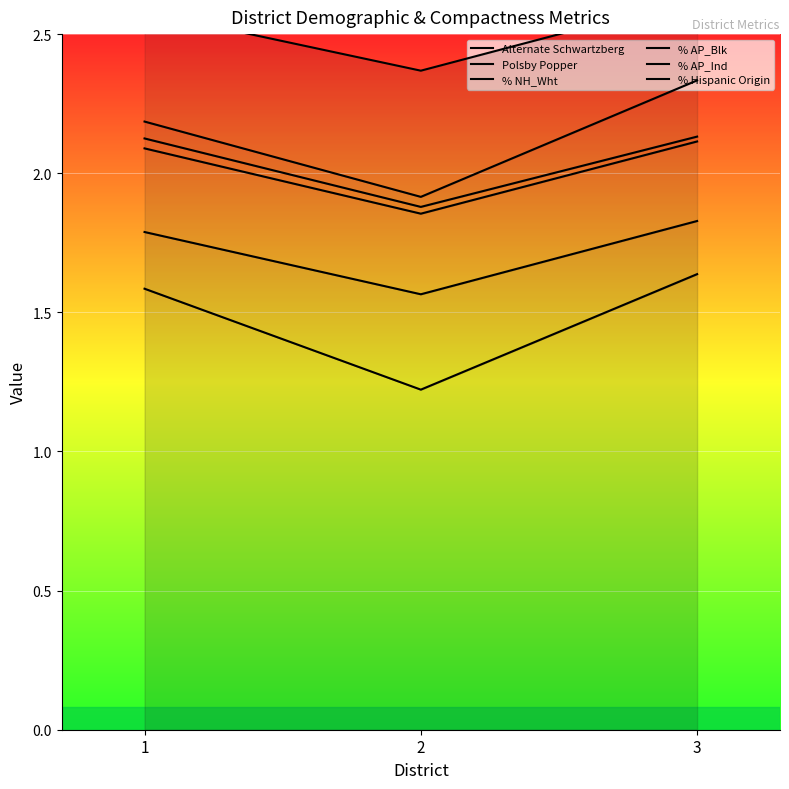

What is the value of the Alternate Schwartzberg point at the 3rd from the left?

1.6